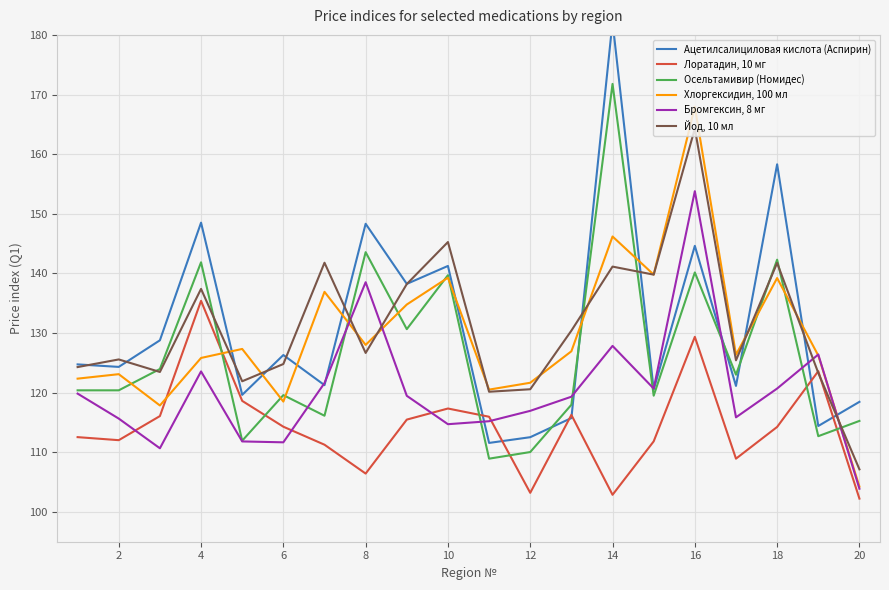

What is the maximum value for Йод, 10 мл?

164.3